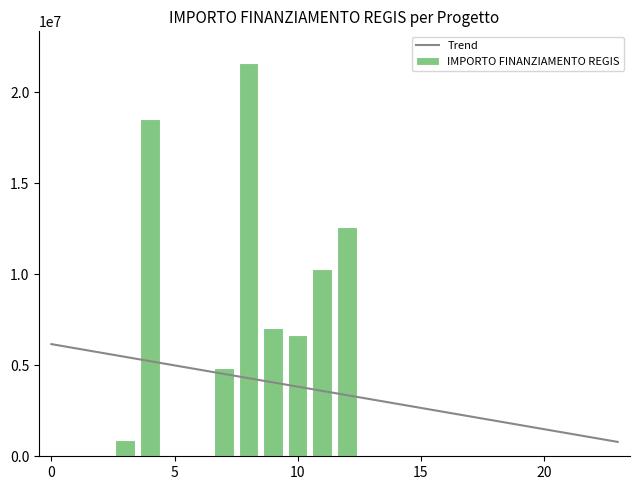

How many groups of bars are there?

24